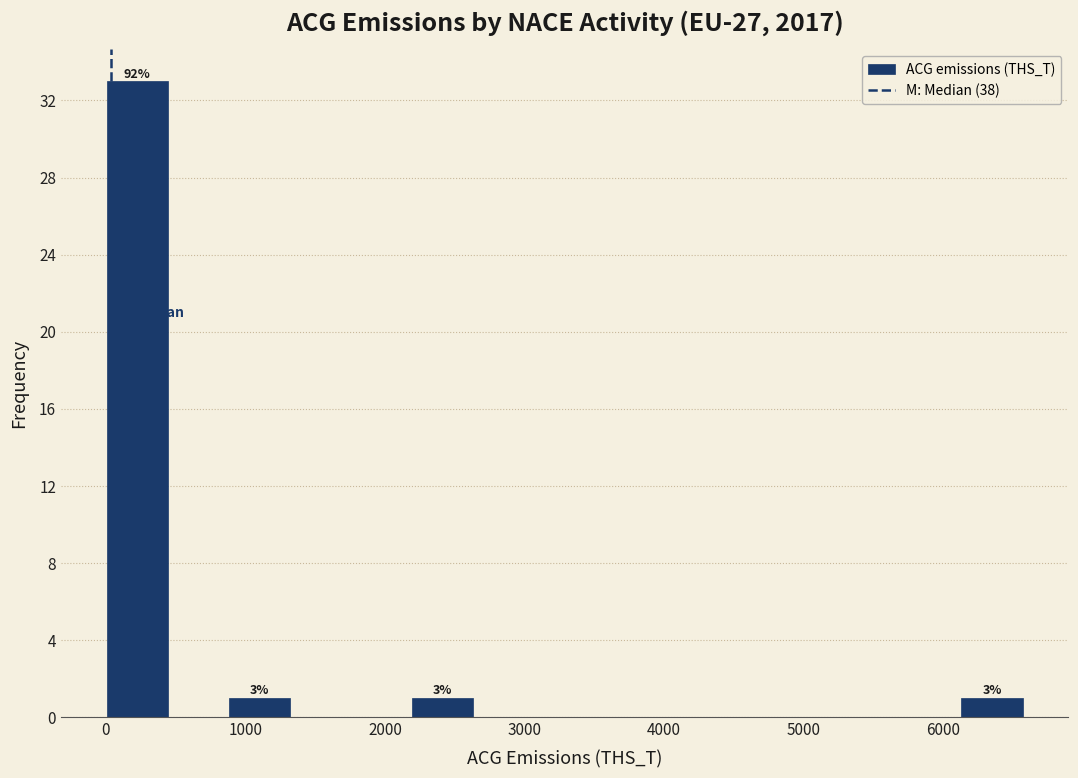

Over which range of the x-axis is the bar tallest?

0 to 400